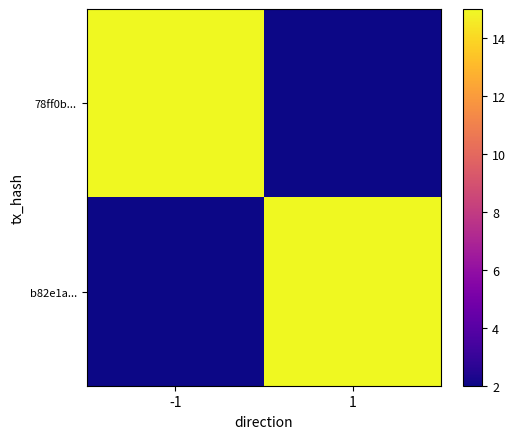

List the labels in order of 78ff0b... value, largest first.

-1, 1